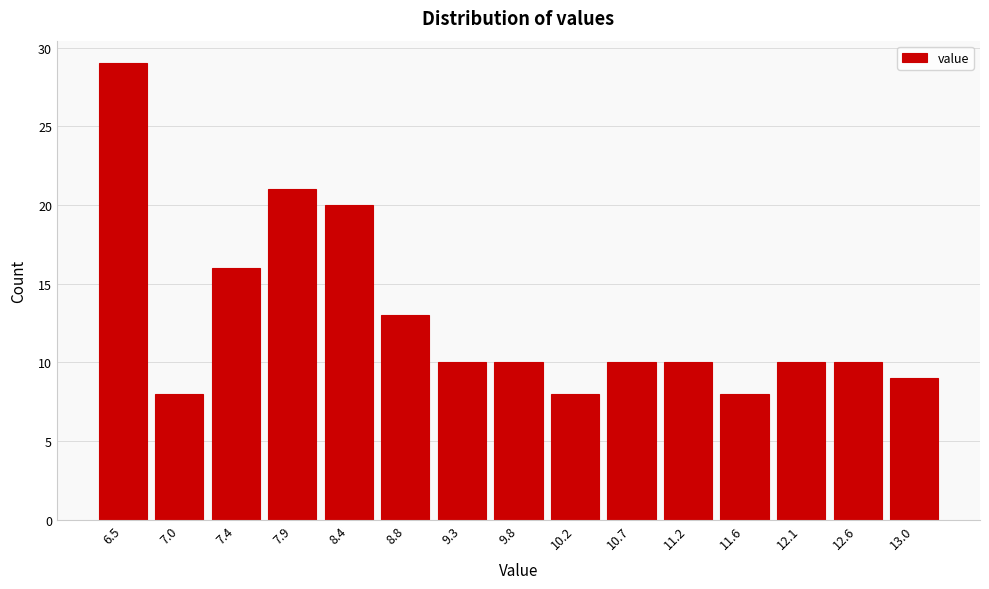

Reading left to right, list all the values displayed in this chart.

29	8	16	21	20	13	10	10	8	10	10	8	10	10	9